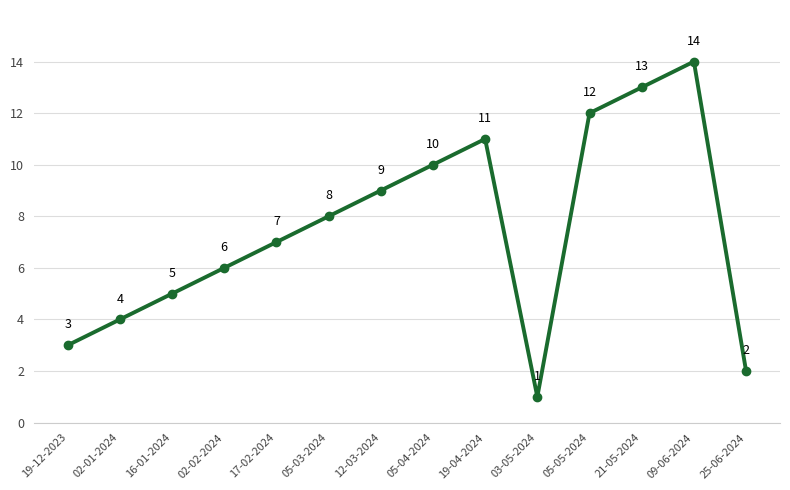

The value at 09-06-2024 is 14. True or false?

True